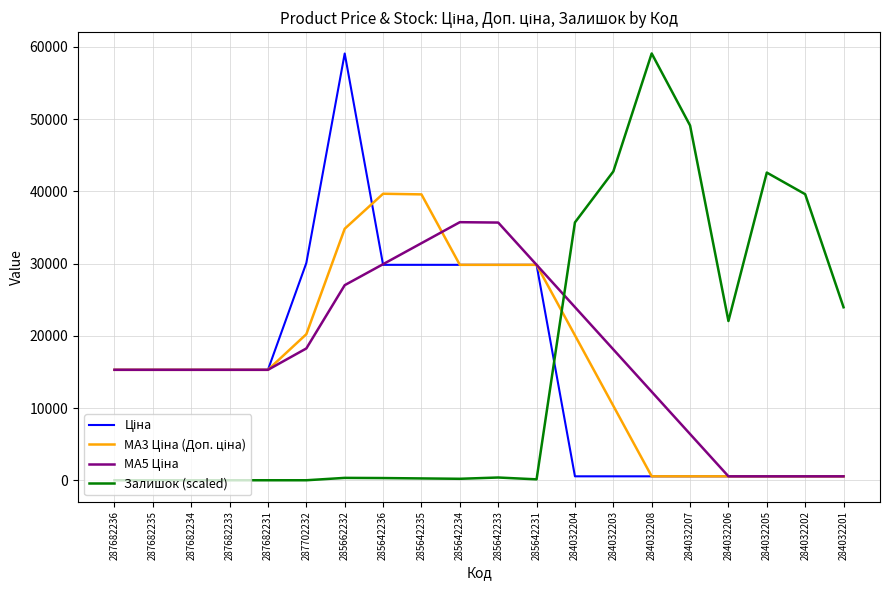

Is it true that Залишок (scaled) equals 36023.4 at 284032206?

False